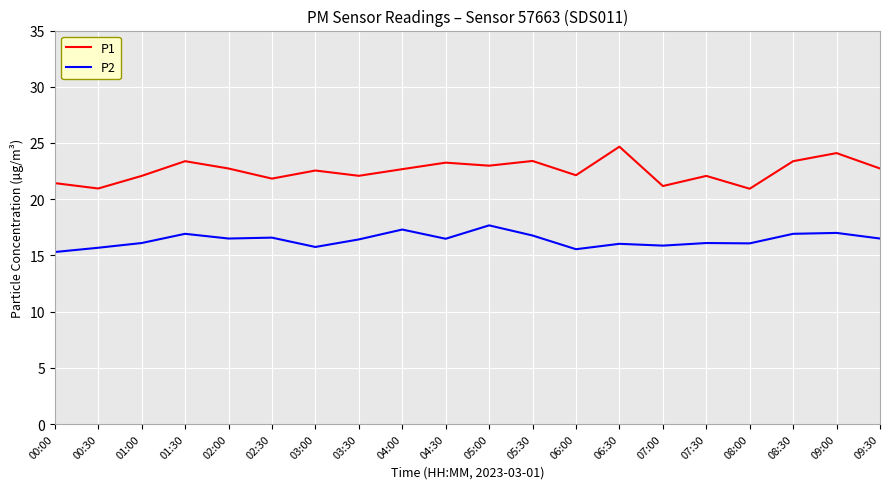

What is the total value across all series at 01:30?

40.3